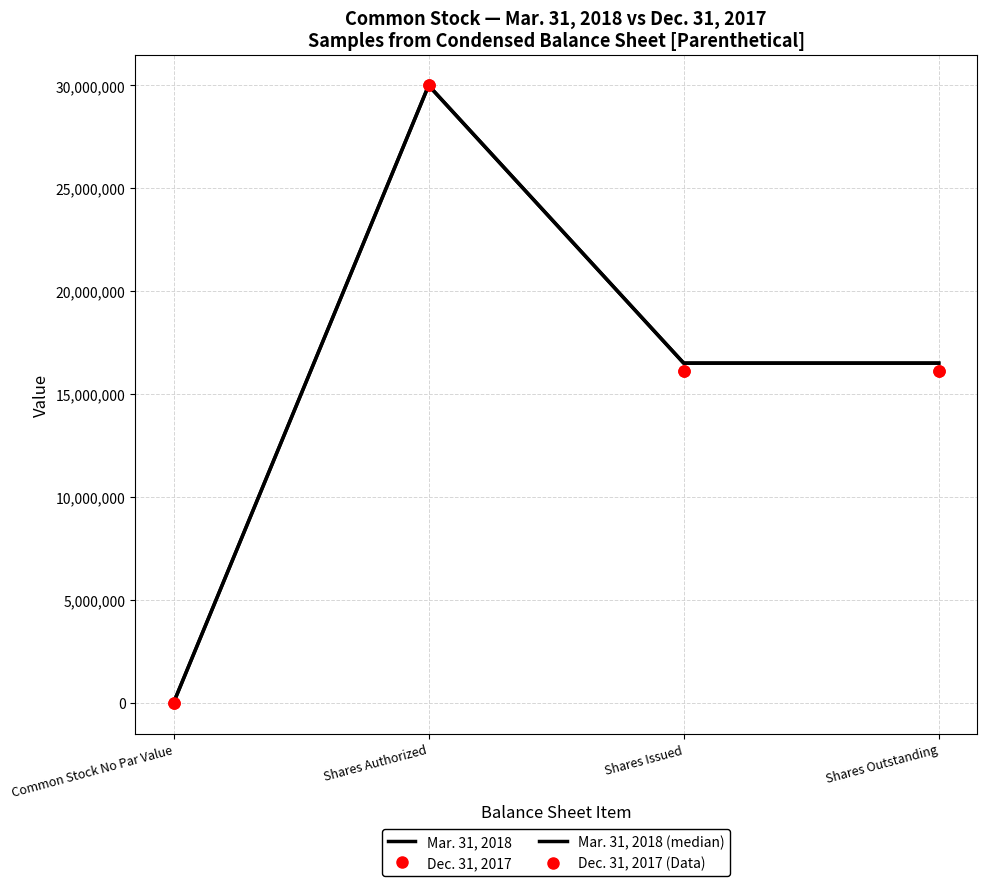

True or false: Mar. 31, 2018 and Dec. 31, 2017 (Data) cross at least once.

False